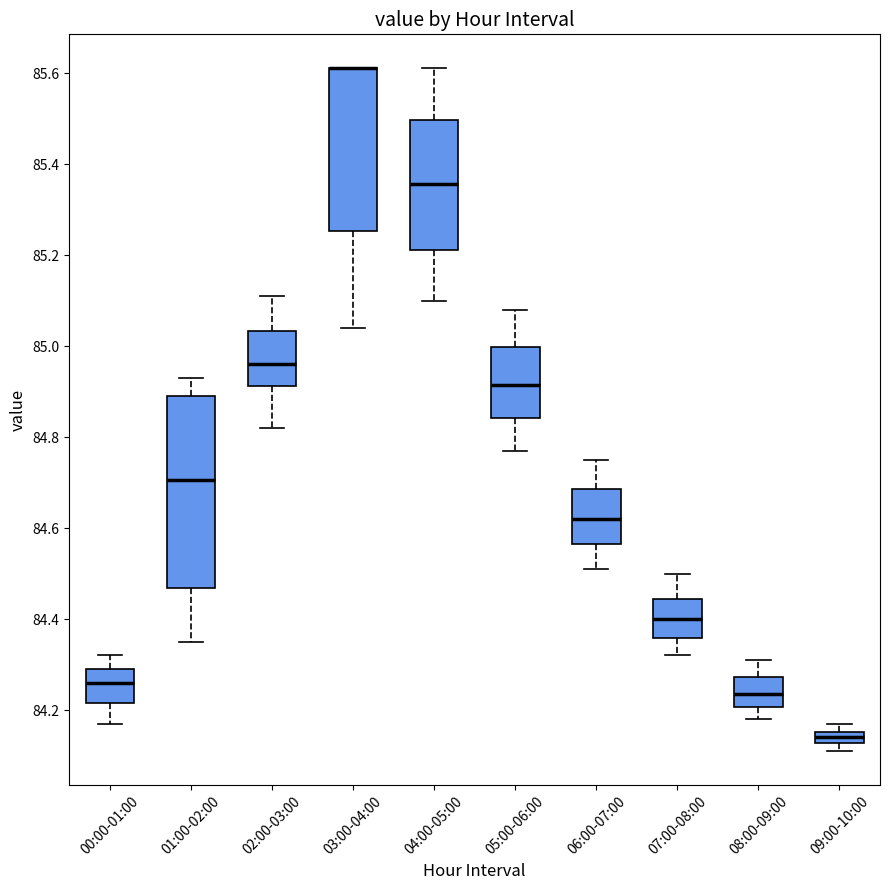

Which box is the tallest, from its lower edge to its upper edge?

01:00-02:00